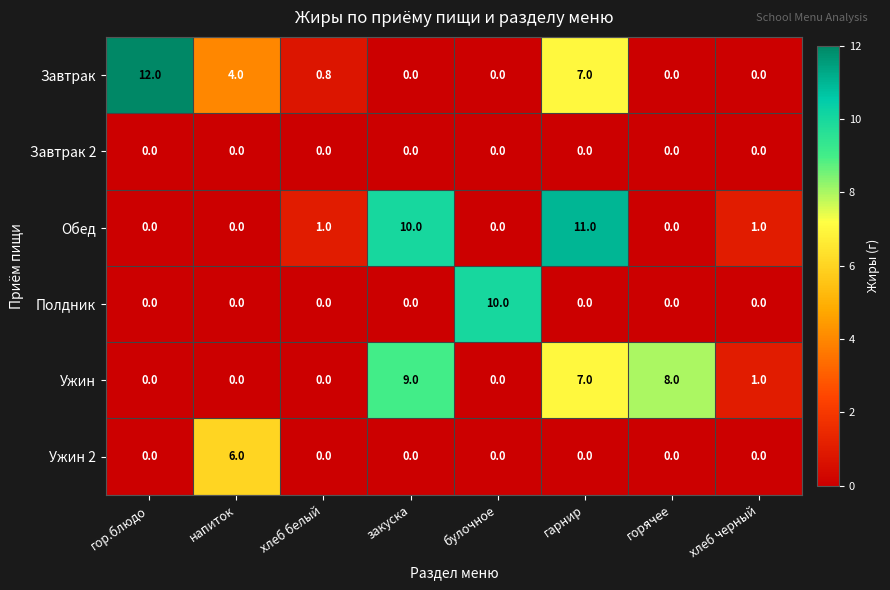

Which series changed the most between хлеб белый and хлеб черный?

Ужин